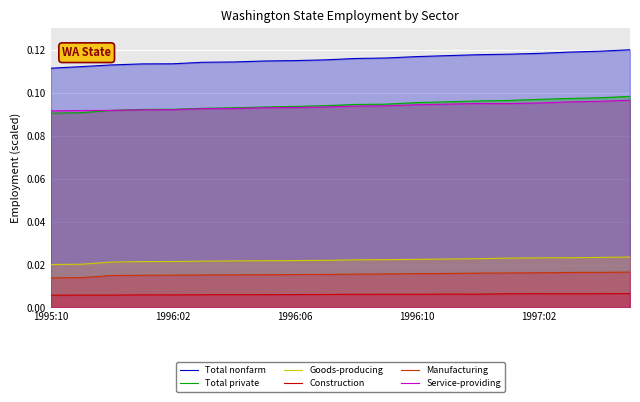

True or false: Service-providing and Manufacturing intersect in this chart.

False